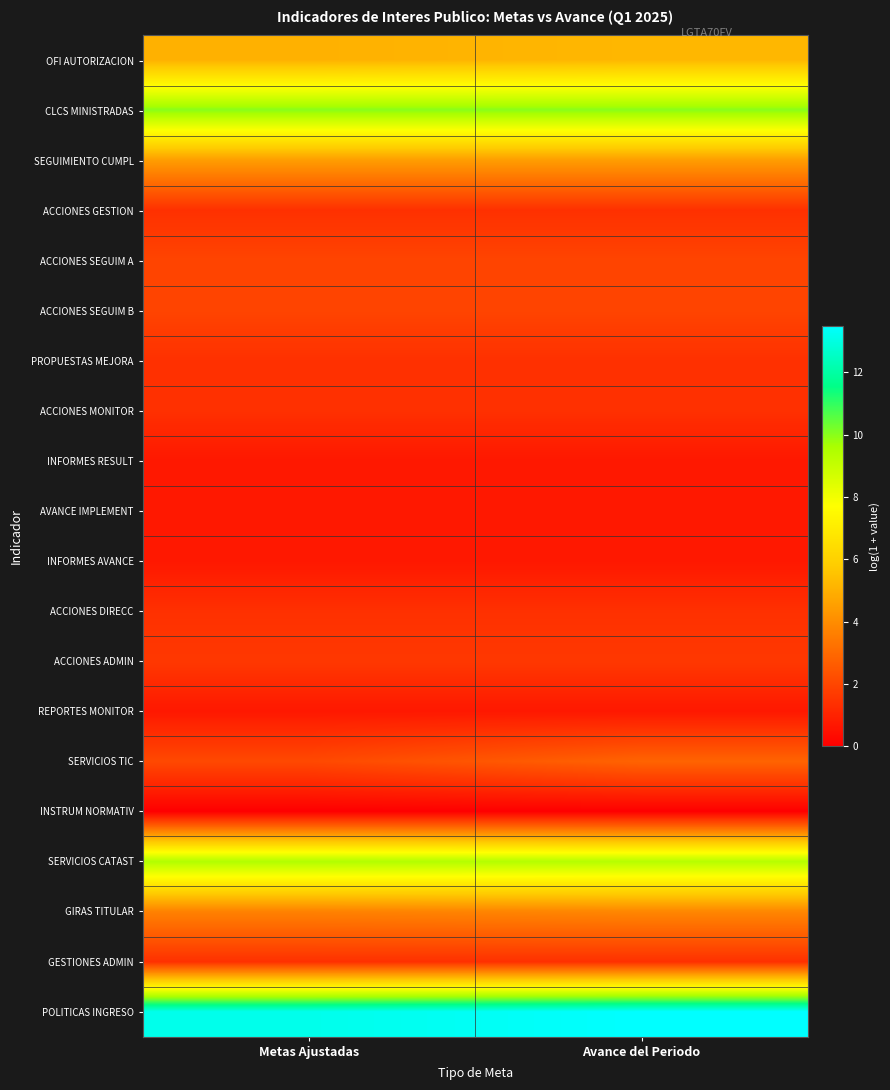

Reading left to right, transcribe all the data shown in this chart.

OFI AUTORIZACION: Metas Ajustadas=5.0	Avance del Periodo=5.2
CLCS MINISTRADAS: Metas Ajustadas=10.0	Avance del Periodo=10.0
SEGUIMIENTO CUMPL: Metas Ajustadas=4.5	Avance del Periodo=4.5
ACCIONES GESTION: Metas Ajustadas=1.4	Avance del Periodo=1.4
ACCIONES SEGUIM A: Metas Ajustadas=1.9	Avance del Periodo=1.9
ACCIONES SEGUIM B: Metas Ajustadas=1.9	Avance del Periodo=1.9
PROPUESTAS MEJORA: Metas Ajustadas=1.4	Avance del Periodo=1.4
ACCIONES MONITOR: Metas Ajustadas=1.4	Avance del Periodo=1.4
INFORMES RESULT: Metas Ajustadas=0.7	Avance del Periodo=0.7
AVANCE IMPLEMENT: Metas Ajustadas=0.7	Avance del Periodo=0.7
INFORMES AVANCE: Metas Ajustadas=0.7	Avance del Periodo=0.7
ACCIONES DIRECC: Metas Ajustadas=1.4	Avance del Periodo=1.4
ACCIONES ADMIN: Metas Ajustadas=1.6	Avance del Periodo=1.6
REPORTES MONITOR: Metas Ajustadas=0.7	Avance del Periodo=0.7
SERVICIOS TIC: Metas Ajustadas=2.1	Avance del Periodo=2.8
INSTRUM NORMATIV: Metas Ajustadas=0.0	Avance del Periodo=0.0
SERVICIOS CATAST: Metas Ajustadas=9.5	Avance del Periodo=9.3
GIRAS TITULAR: Metas Ajustadas=3.7	Avance del Periodo=3.8
GESTIONES ADMIN: Metas Ajustadas=1.4	Avance del Periodo=1.4
POLITICAS INGRESO: Metas Ajustadas=13.2	Avance del Periodo=13.5